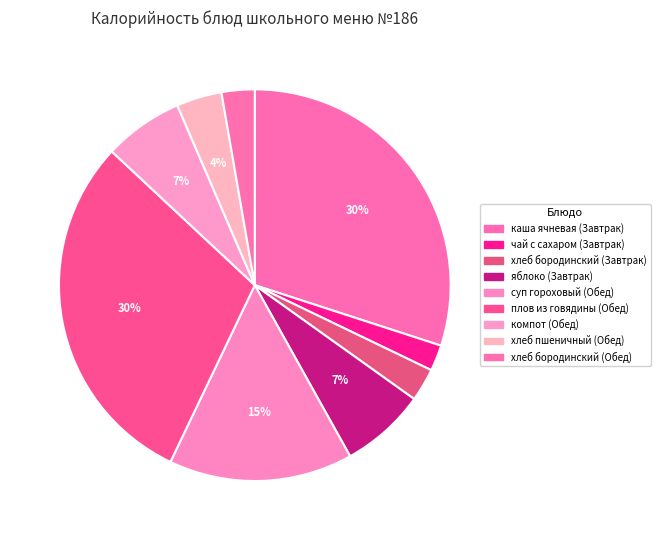

Is the sum of хлеб пшеничный (Обед) and яблоко (Завтрак) greater than half?

No